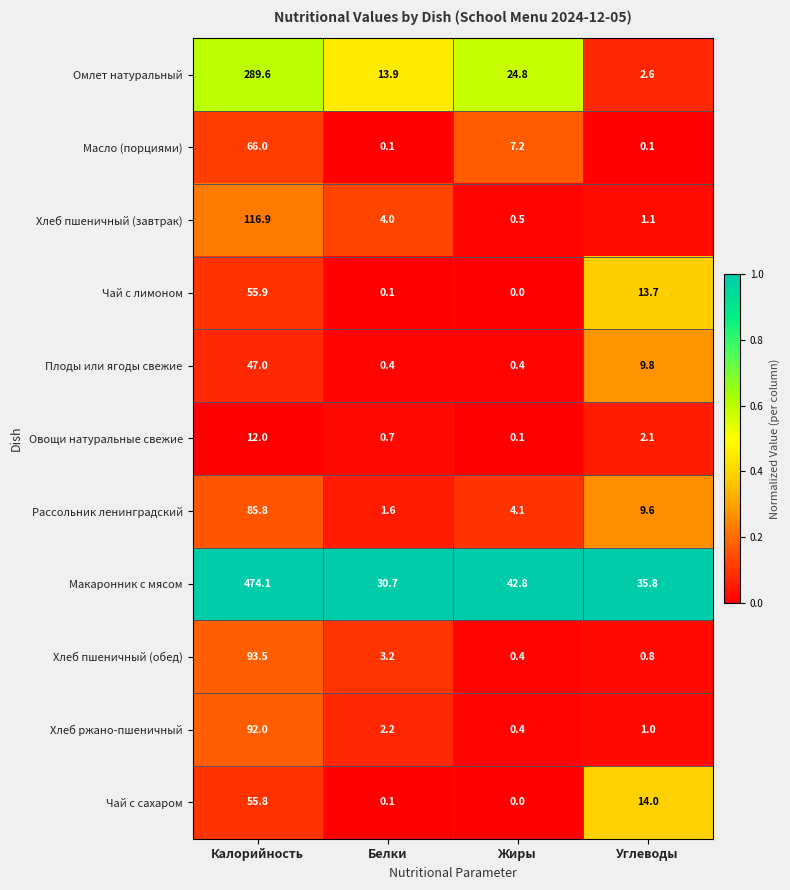

Which series changed the most between Жиры and Углеводы?

Омлет натуральный